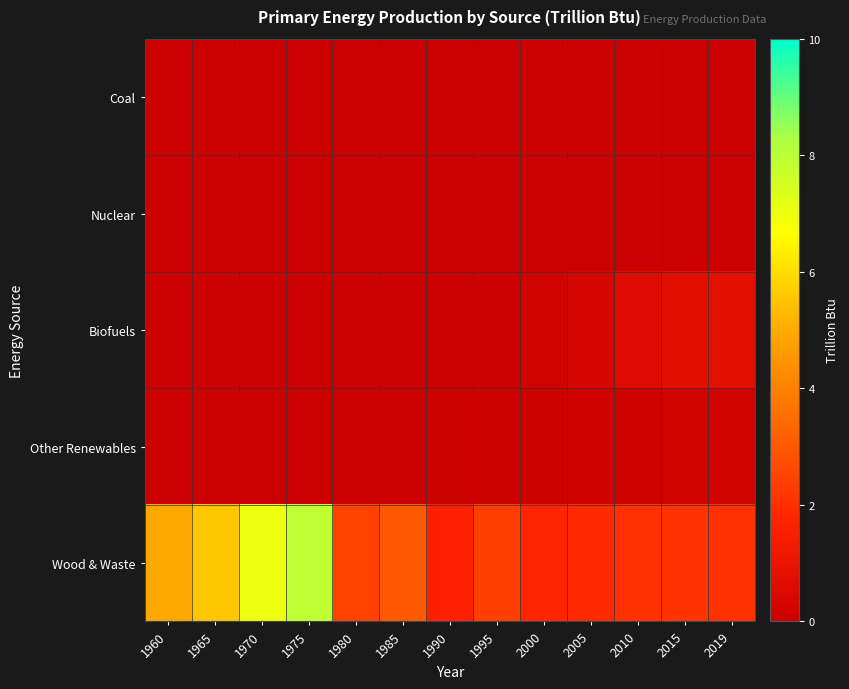

What is the spread (max minus min) of values at 1990?

1.6